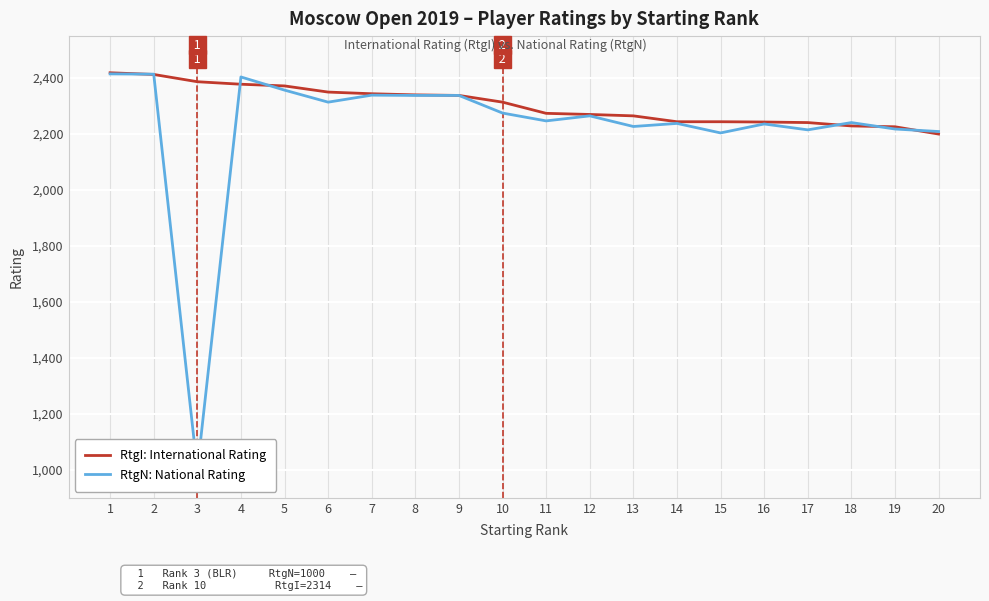

How many lines are shown in the chart?

2